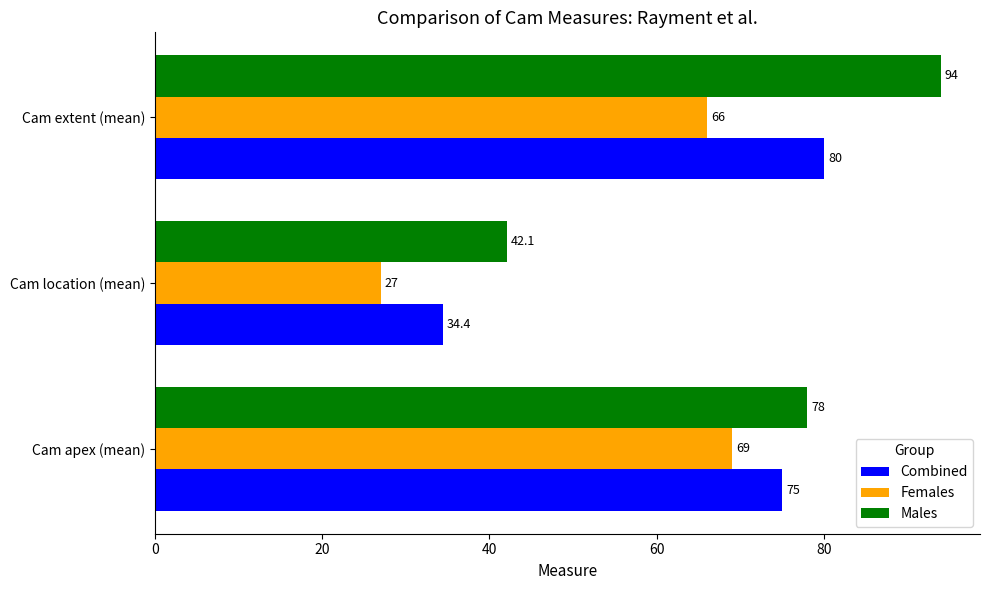

Which series has the widest spread of values?

Males